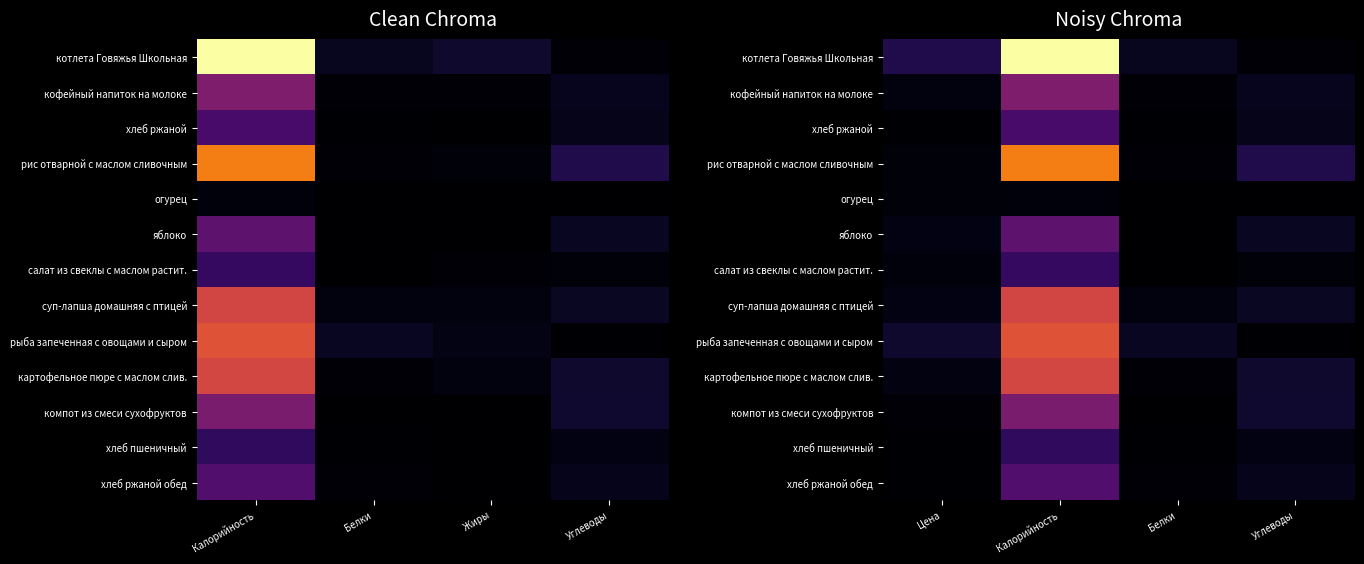

How many data points does each series have?

4